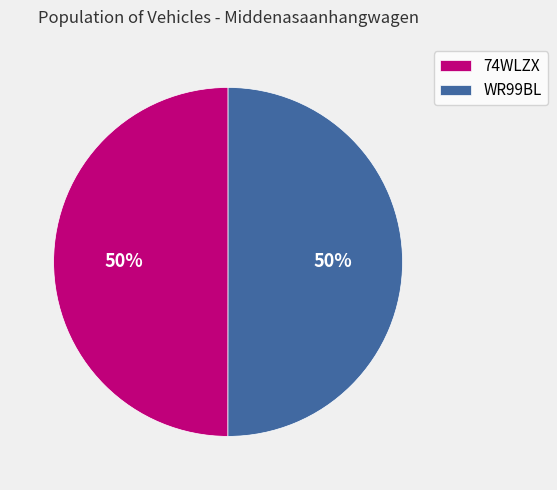

What is the ratio of the value at WR99BL to the value at 74WLZX?

1.0